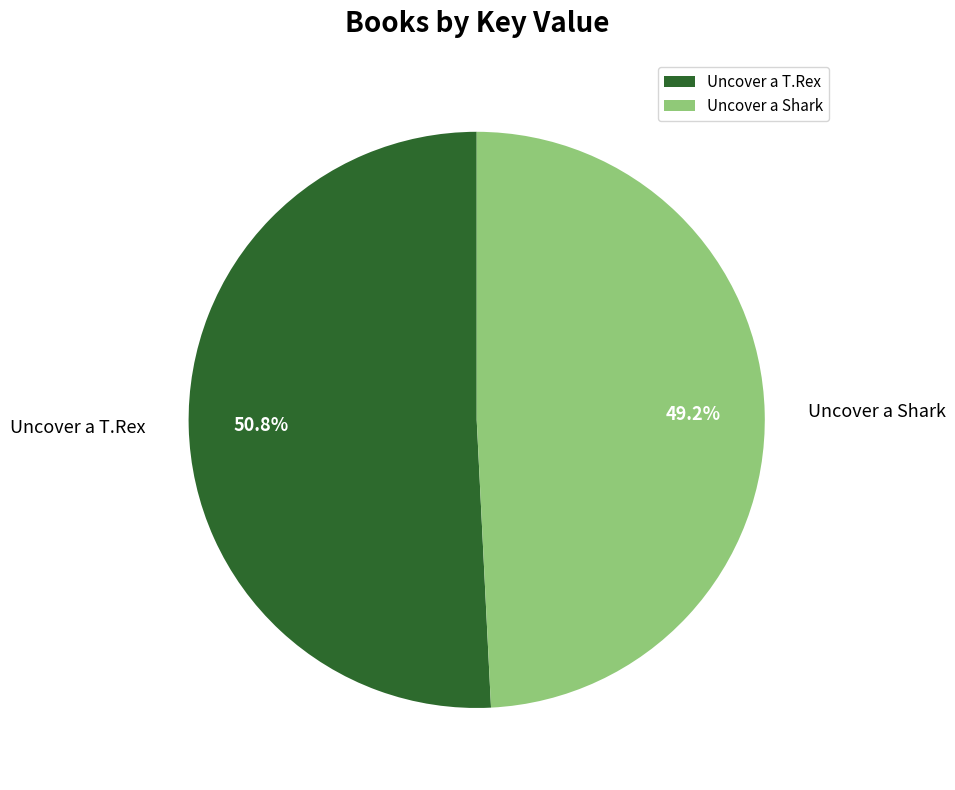

Rank the categories by value from lowest to highest.

Uncover a Shark, Uncover a T.Rex